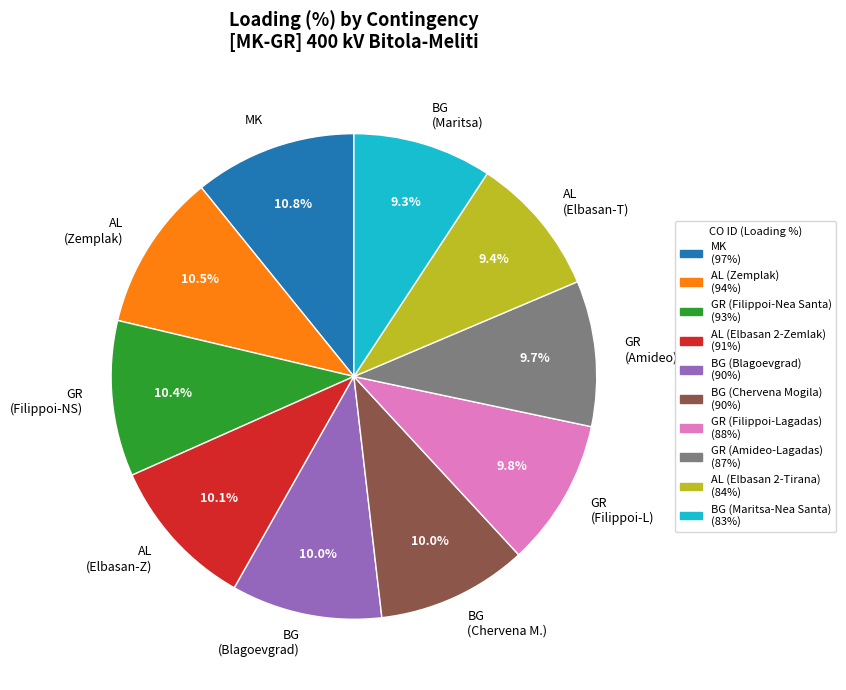

How much of the chart is everything except MK?

89.2%